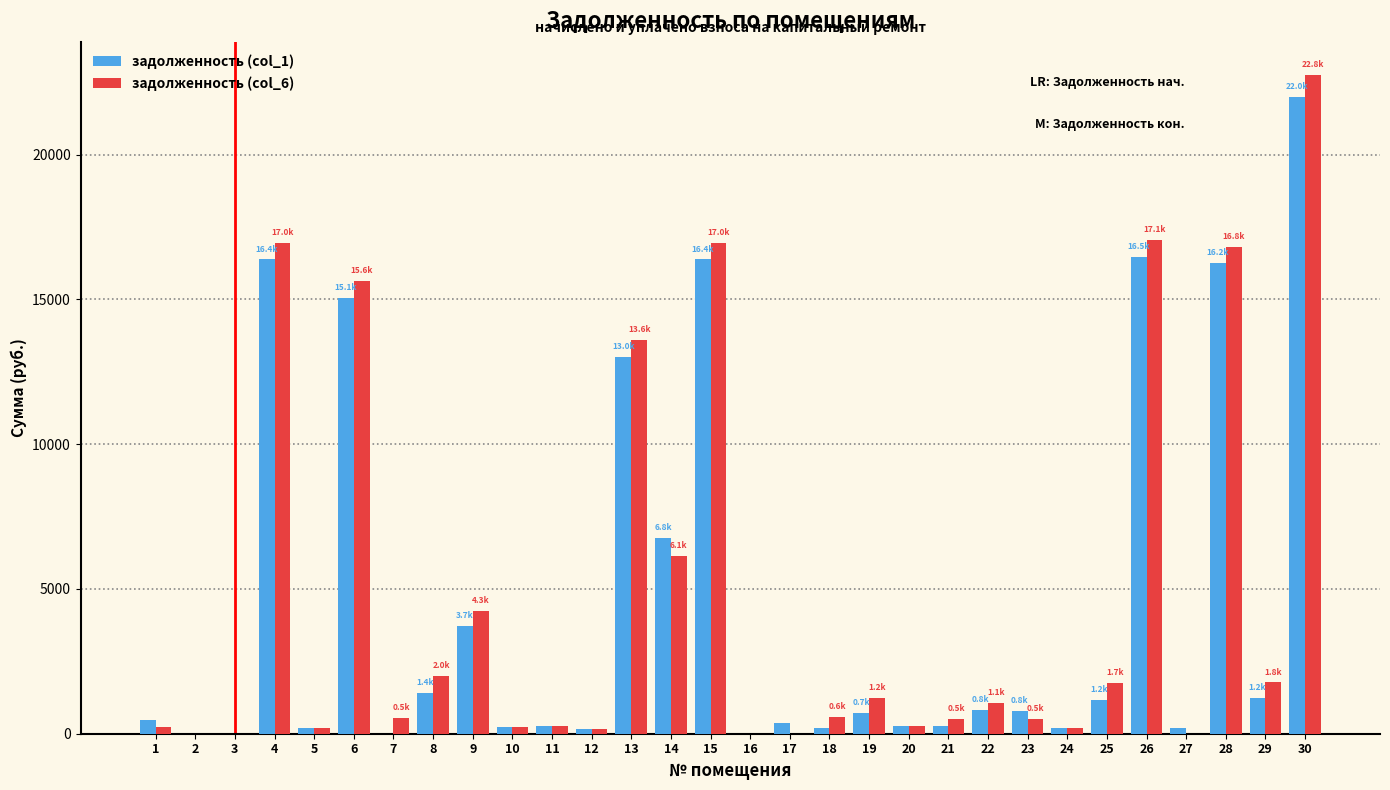

The value of задолженность (col_6) at 14 is 3323.9. True or false?

False